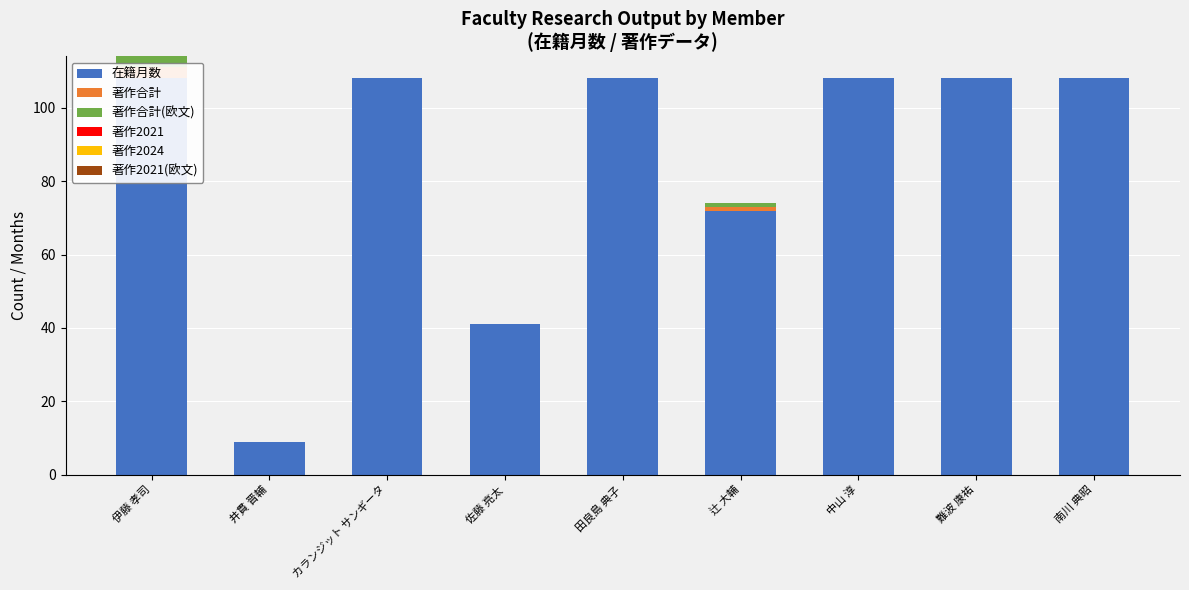

How many groups of bars are there?

9